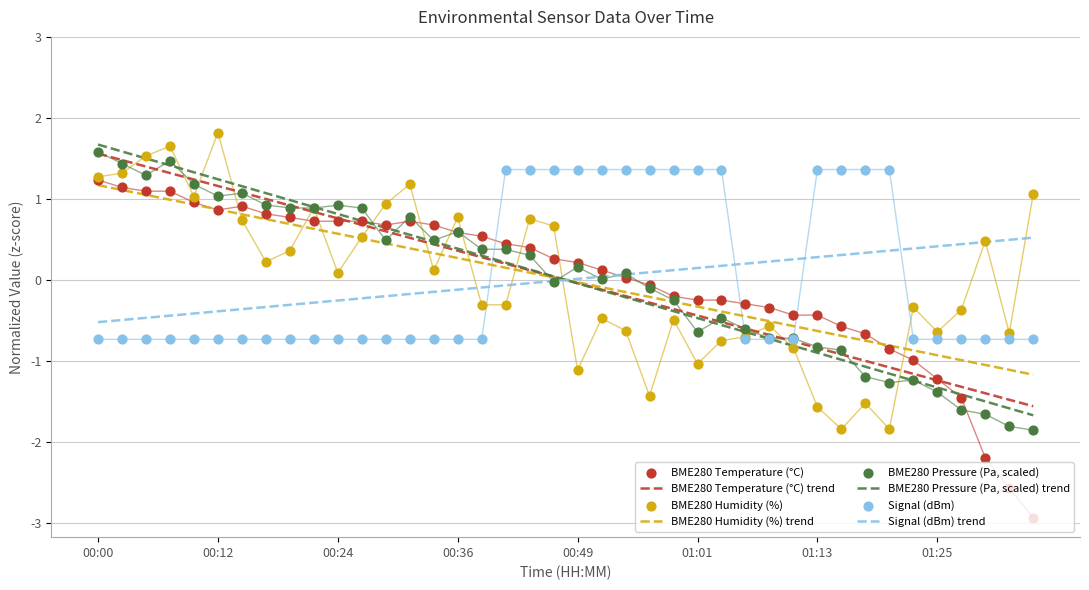

Which series reaches the minimum Y coordinate?

BME280_temperature